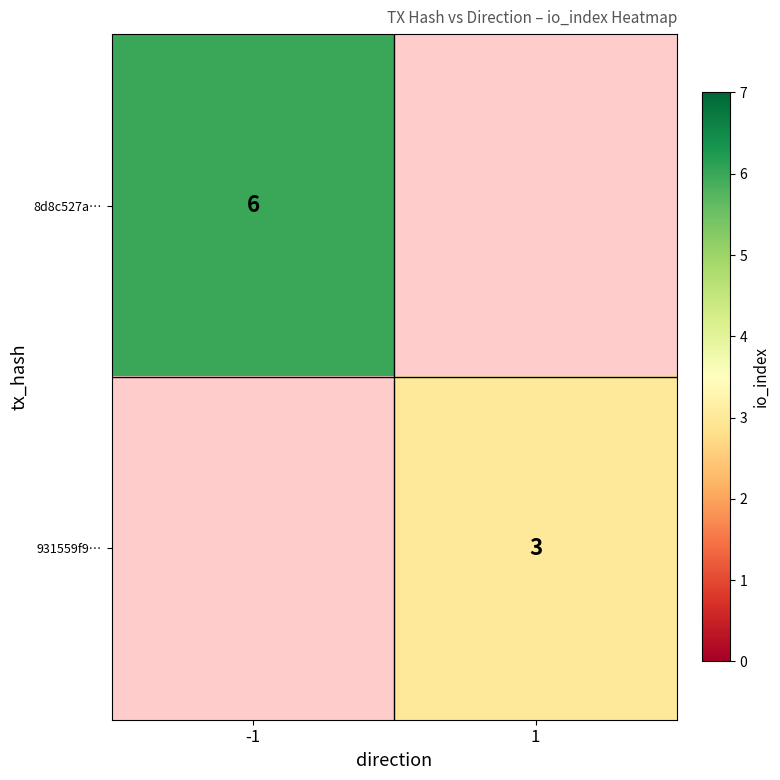

The 931559f9… series shows 1 at 1. True or false?

False